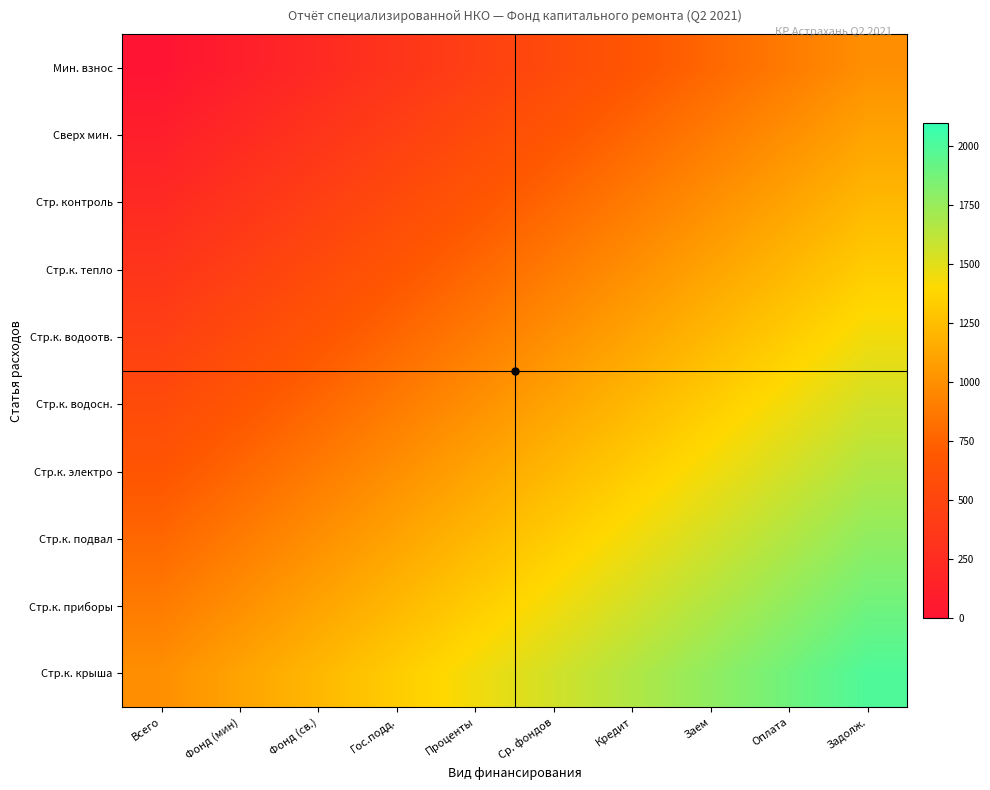

Which series has the largest total across all categories?

Стр.к. крыша